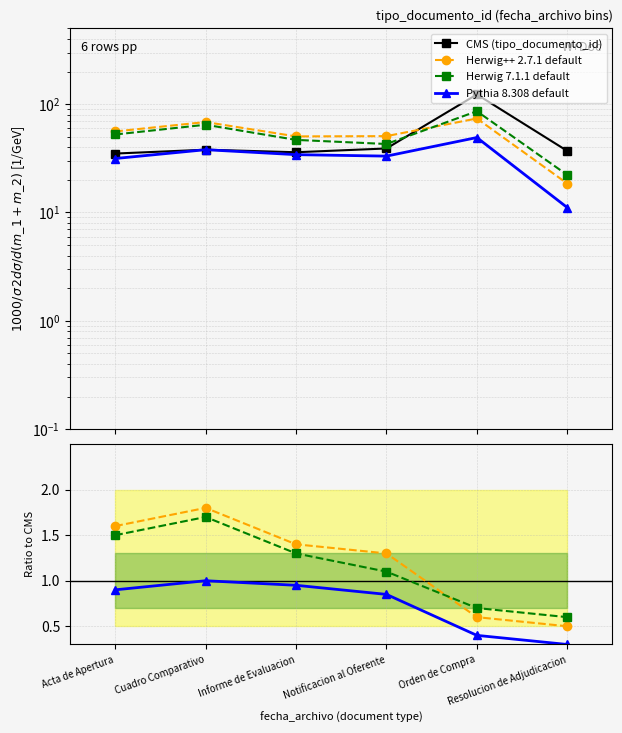

Which series changed the most between Informe de Evaluacion and Orden de Compra?

CMS (tipo_documento_id)